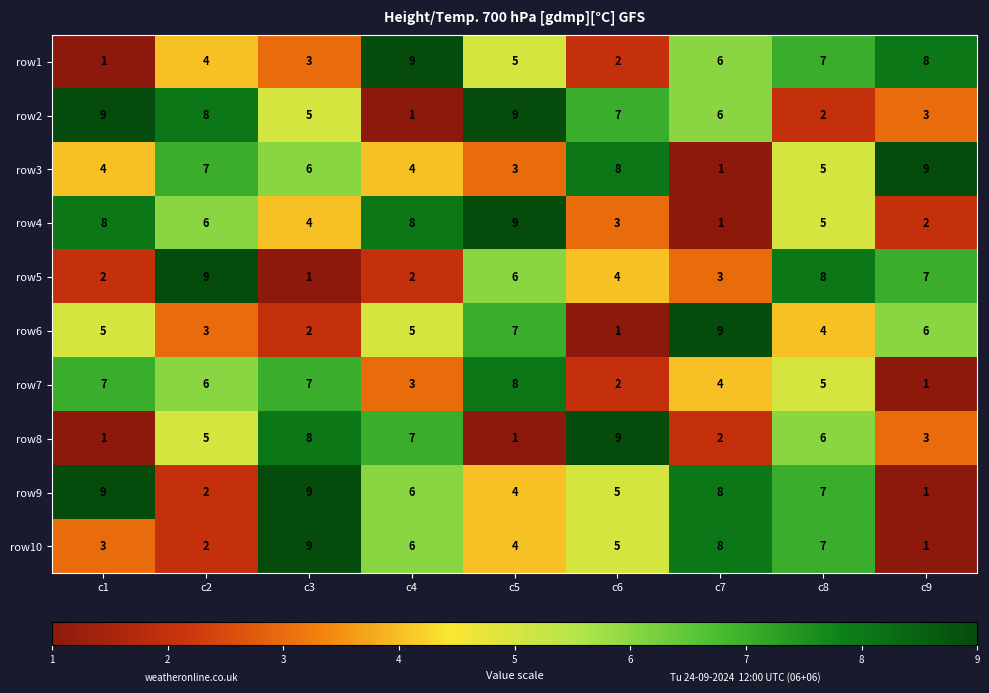

What is the maximum value for row2?

9